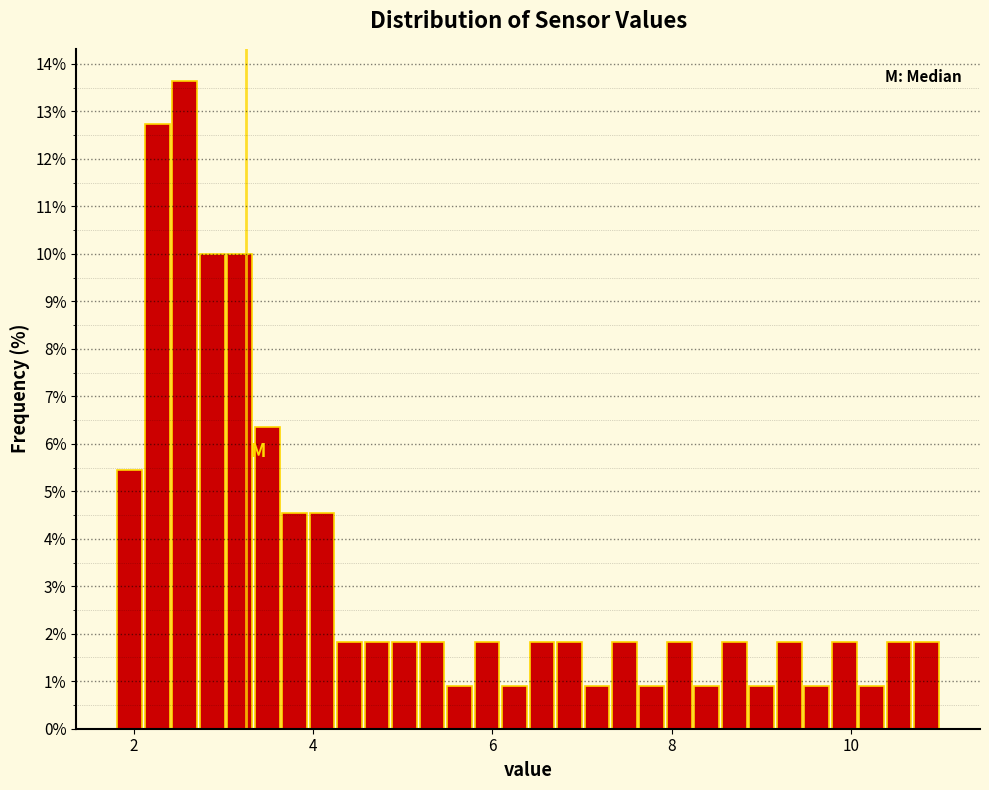

Read against the x-axis, roughly where is the centre of the tallest bar?

2.6